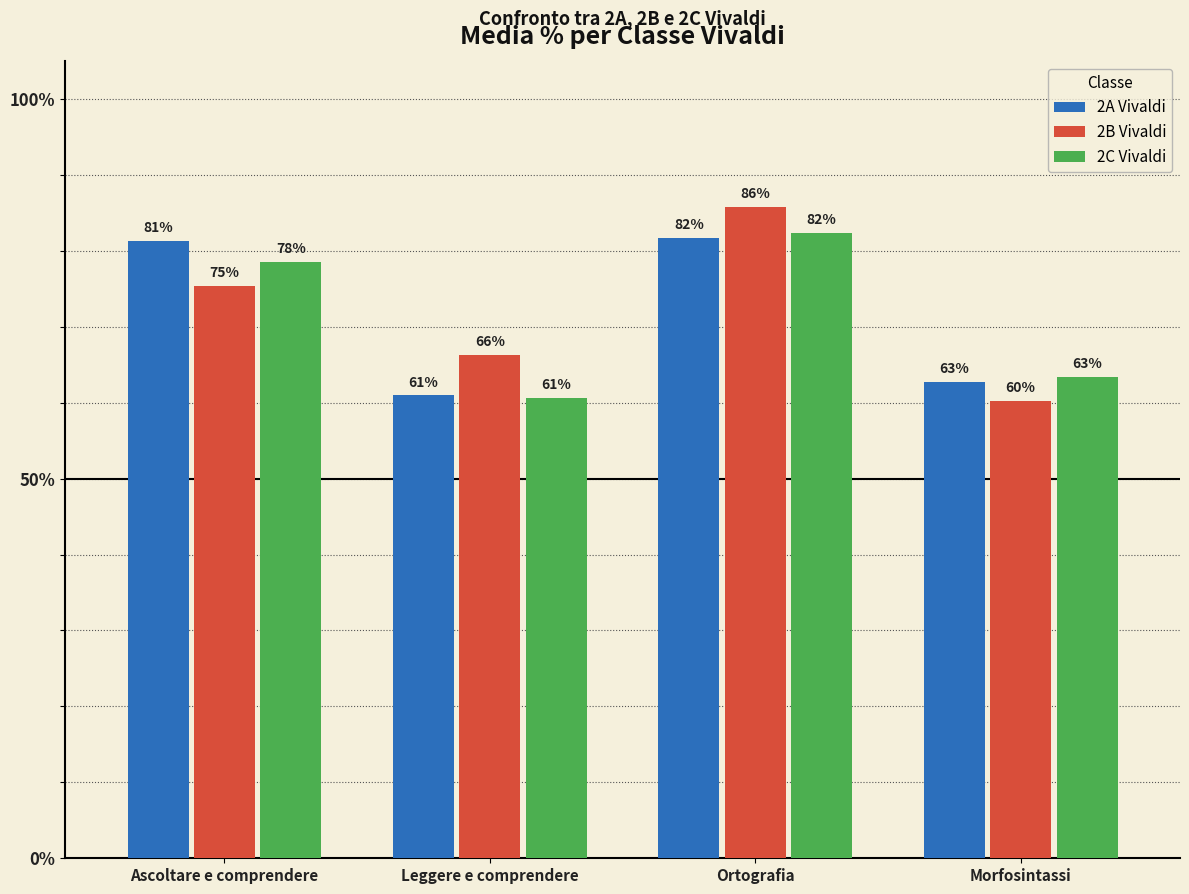

What is the sum of all 2B Vivaldi values?

2.9